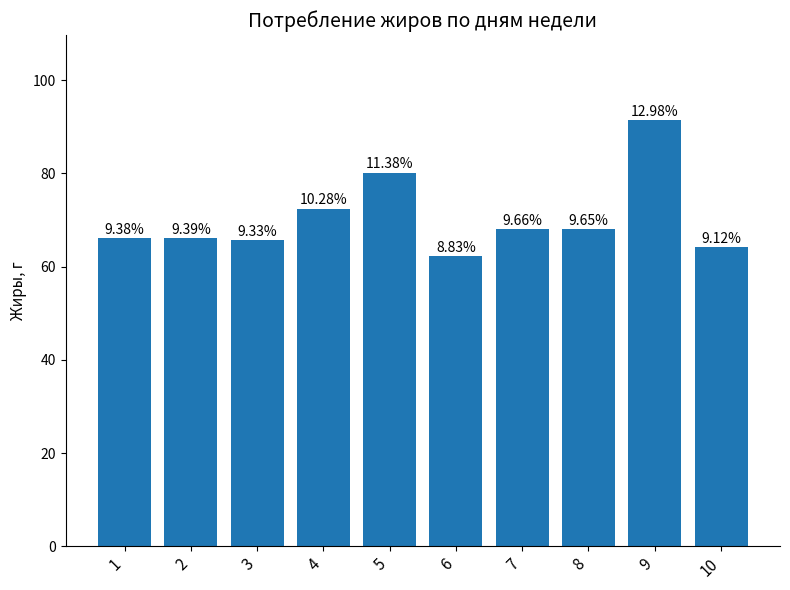

What is the sum of the values at 7 and 3?

133.7